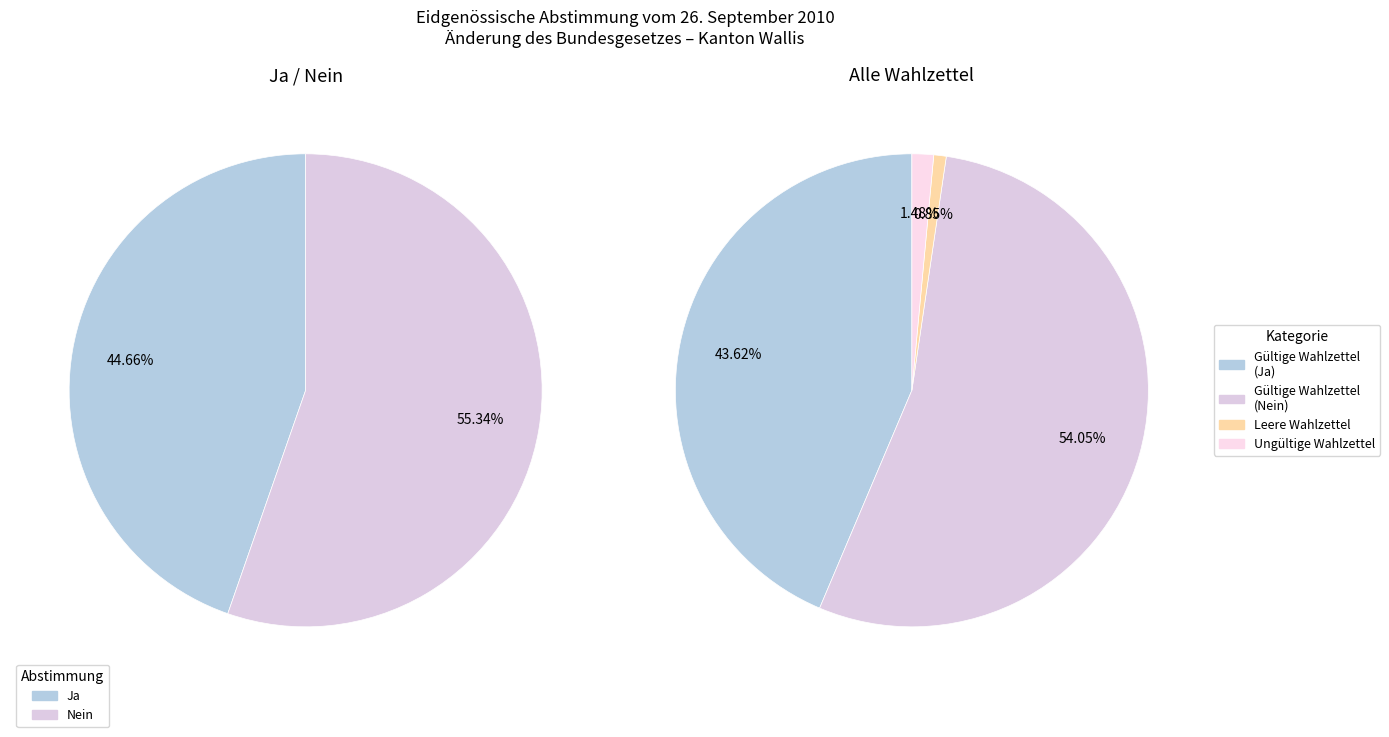

Count the number of slices in the pie.

4